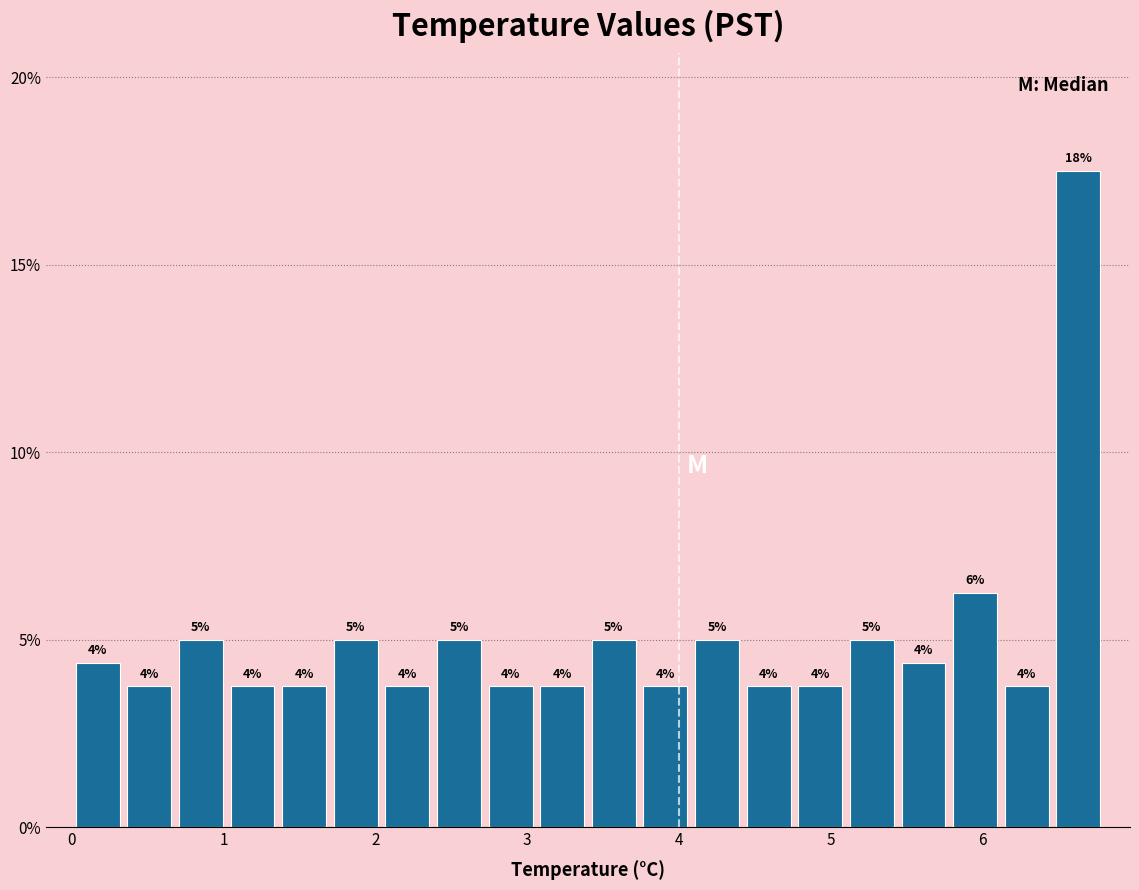

Read against the x-axis, roughly where is the centre of the tallest bar?

6.6